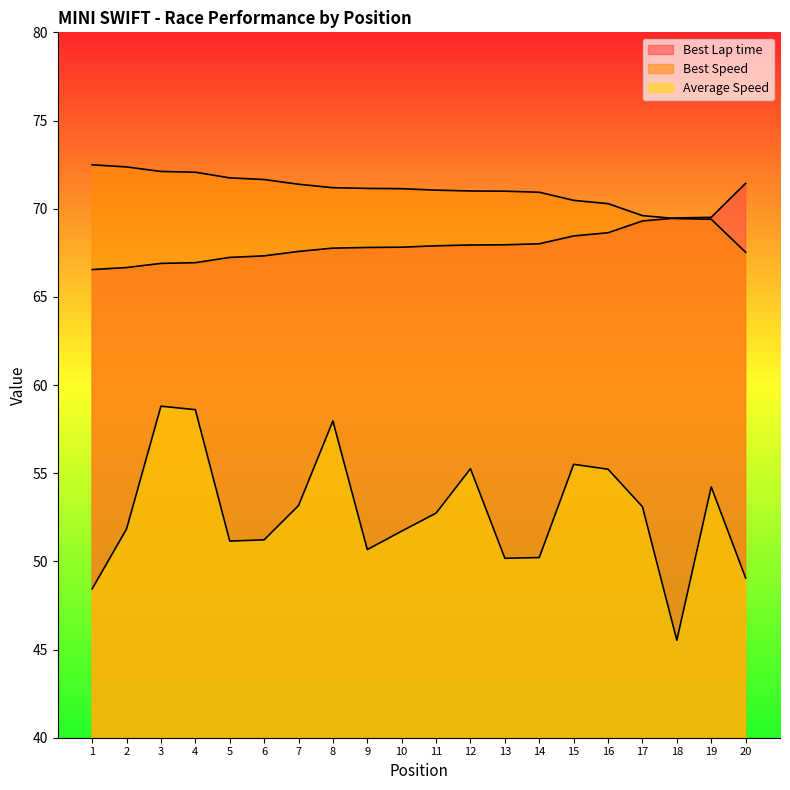

Which series has the largest range (max minus min)?

Average Speed